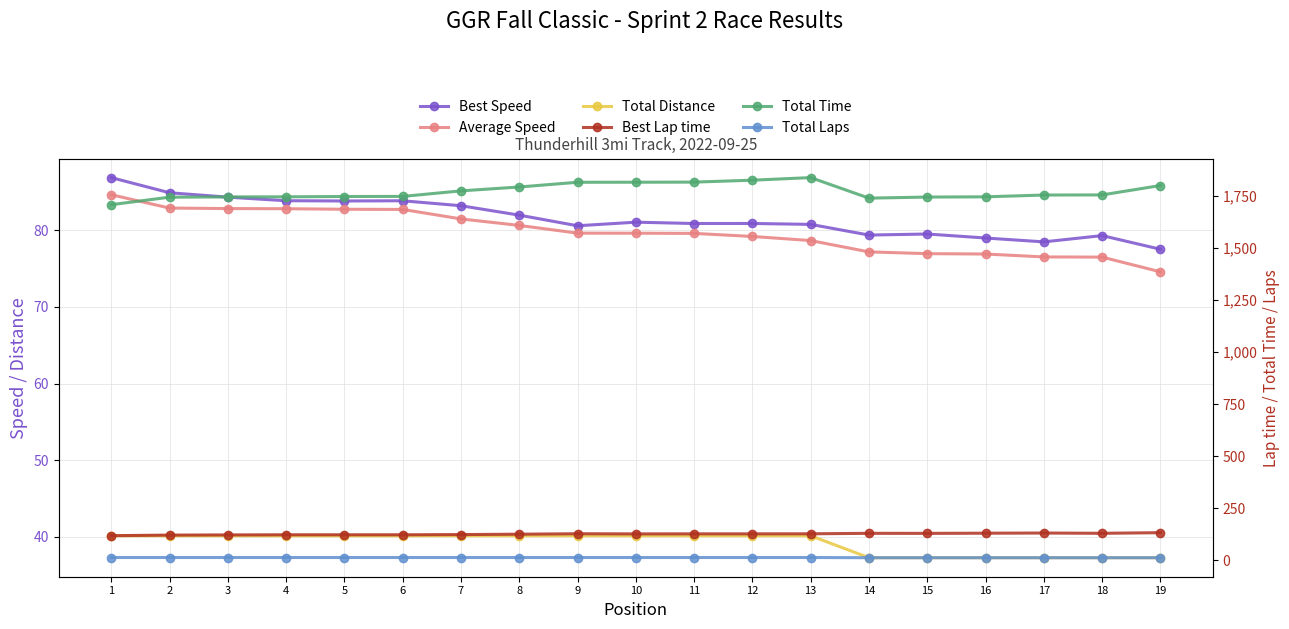

Reading left to right, extract all data points from this chart.

Best Speed: 1=86.9	2=84.9	3=84.3	4=83.9	5=83.8	6=83.9	7=83.2	8=82.0	9=80.6	10=81.1	11=80.9	12=80.9	13=80.8	14=79.4	15=79.5	16=79.0	17=78.5	18=79.3	19=77.5
Average Speed: 1=84.6	2=82.9	3=82.8	4=82.8	5=82.8	6=82.7	7=81.5	8=80.6	9=79.6	10=79.6	11=79.6	12=79.2	13=78.7	14=77.2	15=77.0	16=76.9	17=76.5	18=76.5	19=74.6
Total Distance: 1=40.1	2=40.1	3=40.1	4=40.1	5=40.1	6=40.1	7=40.1	8=40.1	9=40.1	10=40.1	11=40.1	12=40.1	13=40.1	14=37.3	15=37.3	16=37.3	17=37.3	18=37.3	19=37.3
Best Lap time: 1=118.8	2=121.5	3=122.4	4=123.0	5=123.1	6=123.0	7=124.0	8=125.9	9=128.0	10=127.3	11=127.6	12=127.5	13=127.7	14=130.0	15=129.8	16=130.6	17=131.4	18=130.1	19=133.1
Total Time: 1=1706.5	2=1742.3	3=1743.7	4=1744.1	5=1745.6	6=1746.1	7=1772.6	8=1791.3	9=1813.9	10=1814.2	11=1814.7	12=1823.9	13=1836.3	14=1737.8	15=1743.0	16=1744.1	17=1752.7	18=1753.3	19=1798.4
Total Laps: 1=14.0	2=14.0	3=14.0	4=14.0	5=14.0	6=14.0	7=14.0	8=14.0	9=14.0	10=14.0	11=14.0	12=14.0	13=14.0	14=13.0	15=13.0	16=13.0	17=13.0	18=13.0	19=13.0